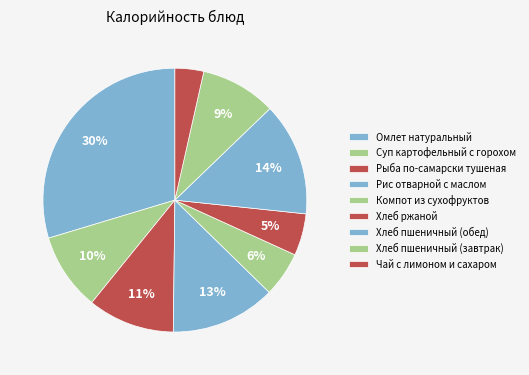

To the nearest percent, what is the difference between the Рыба по-самарски тушеная and Компот из сухофруктов slice percentages?

5%